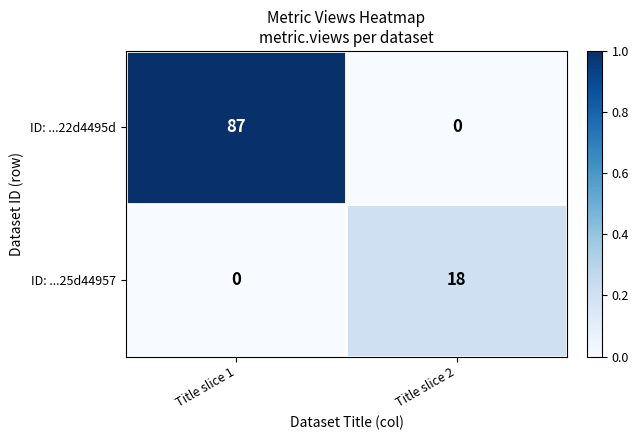

At how many categories does at least one series exceed 0?

2